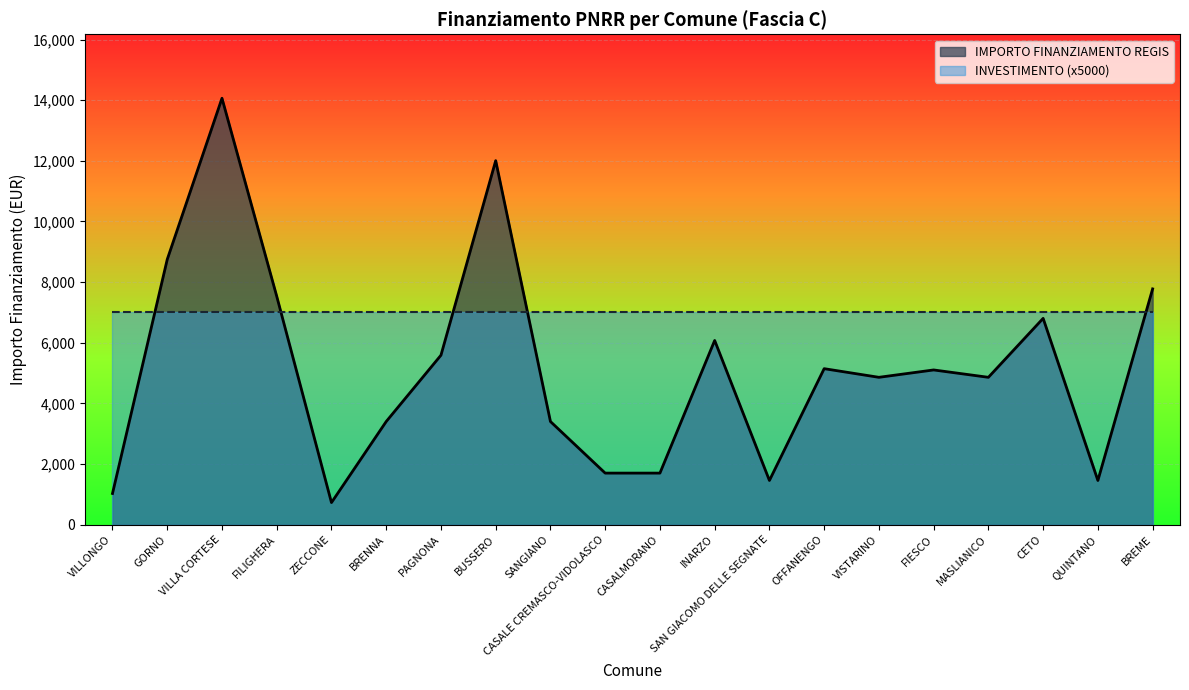

What is the label of the 7th point from the right?

OFFANENGO